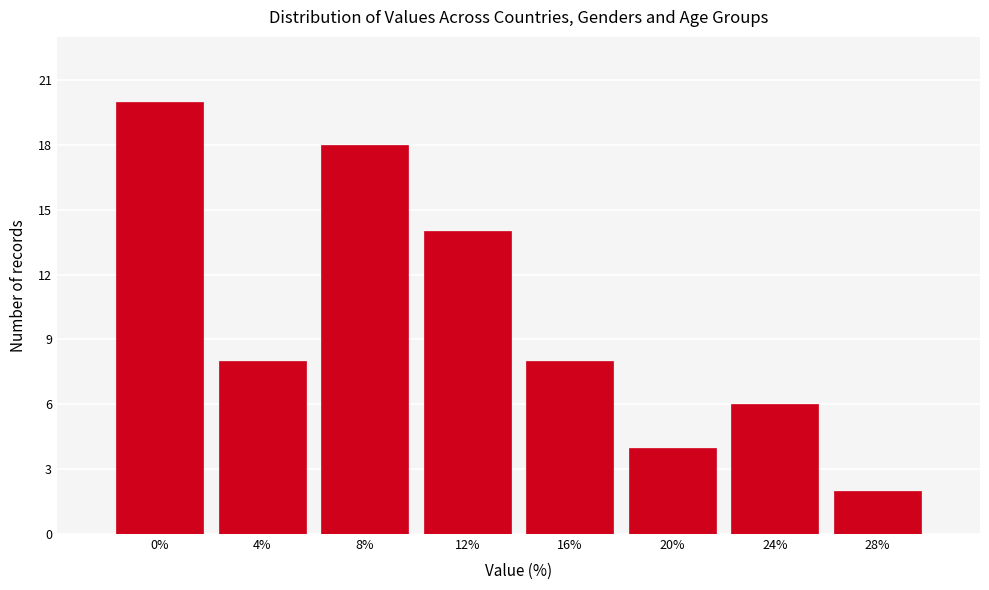

Reading right to left, extract all data points from this chart.

2	6	4	8	14	18	8	20